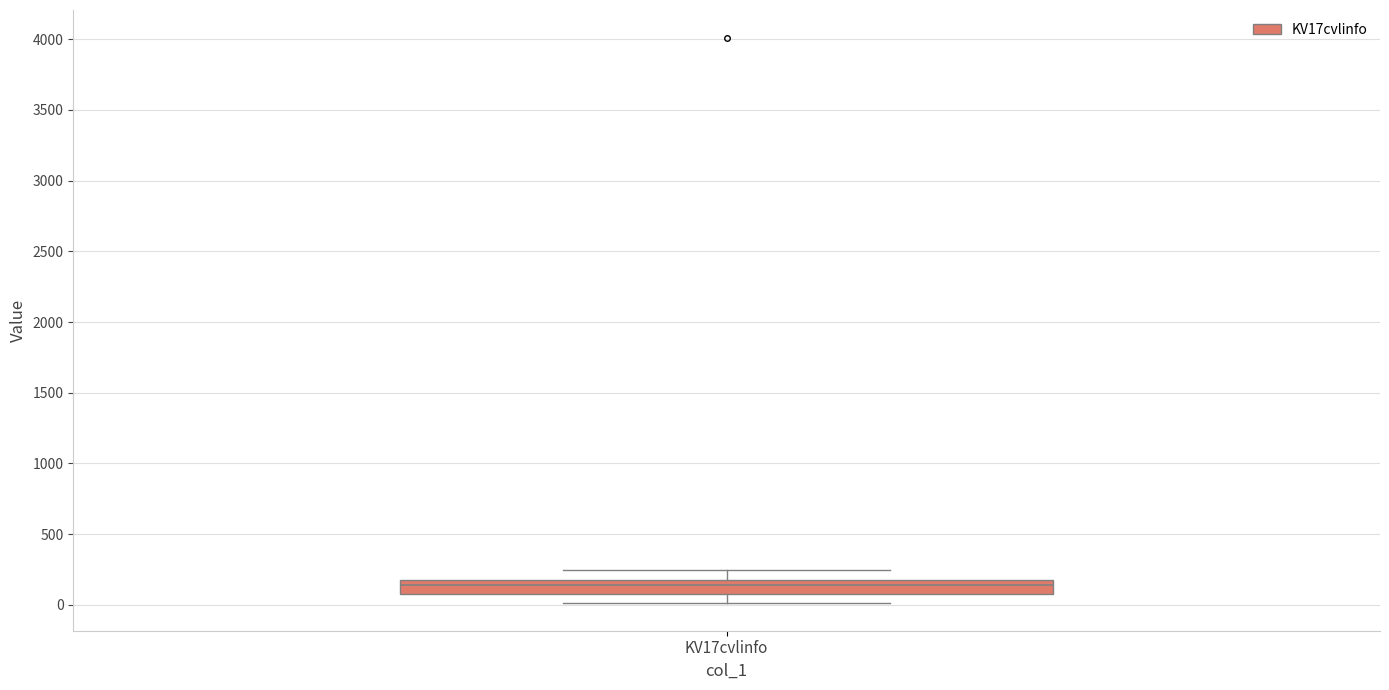

Where is the upper edge of the box for KV17cvlinfo on the y-axis? The values are not printed on the chart, so give them approximately, as read against the axis.

150